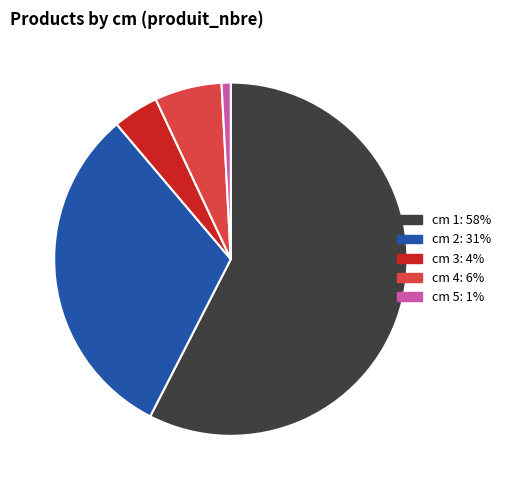

Is there a majority slice in this chart?

Yes